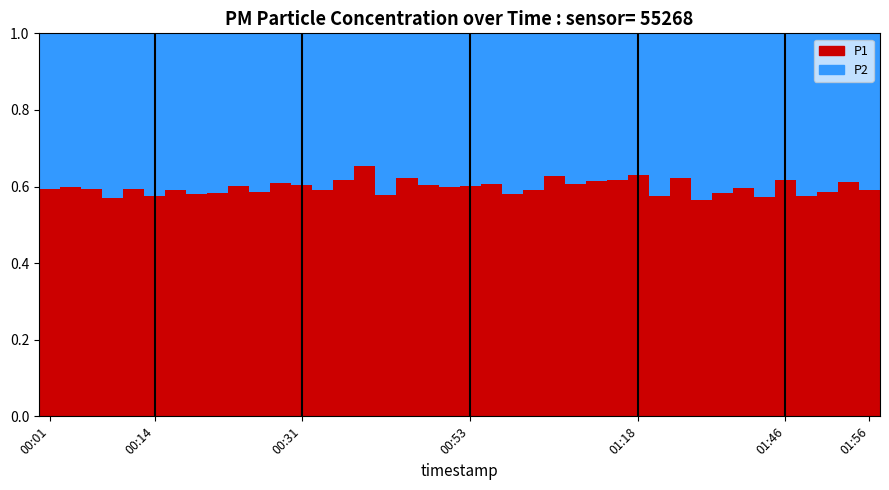

Count the P1 values in the range 0 to 1.

40